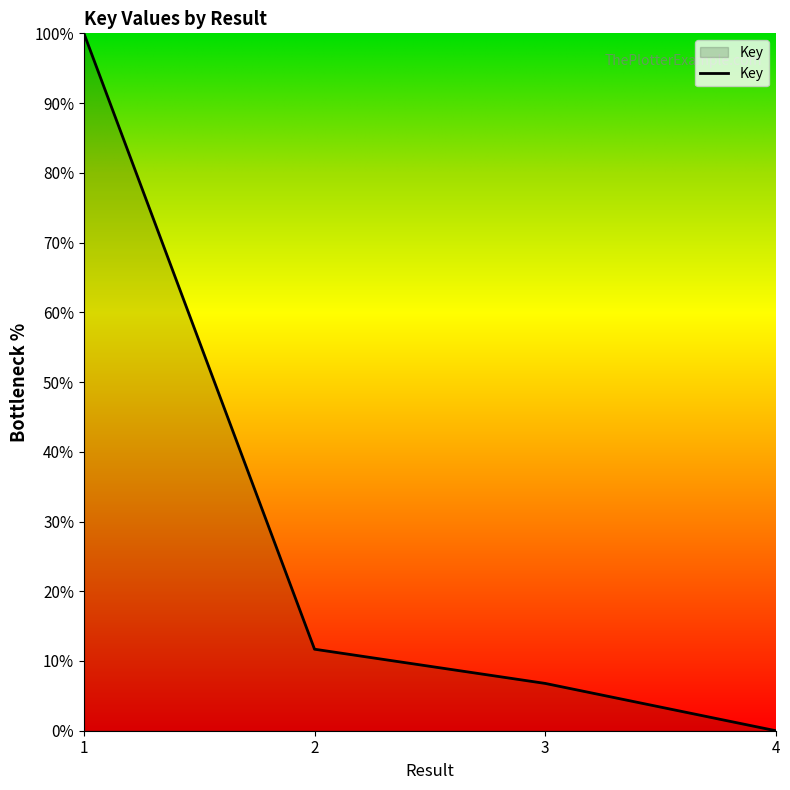

The value at 2 is 11.7. True or false?

True